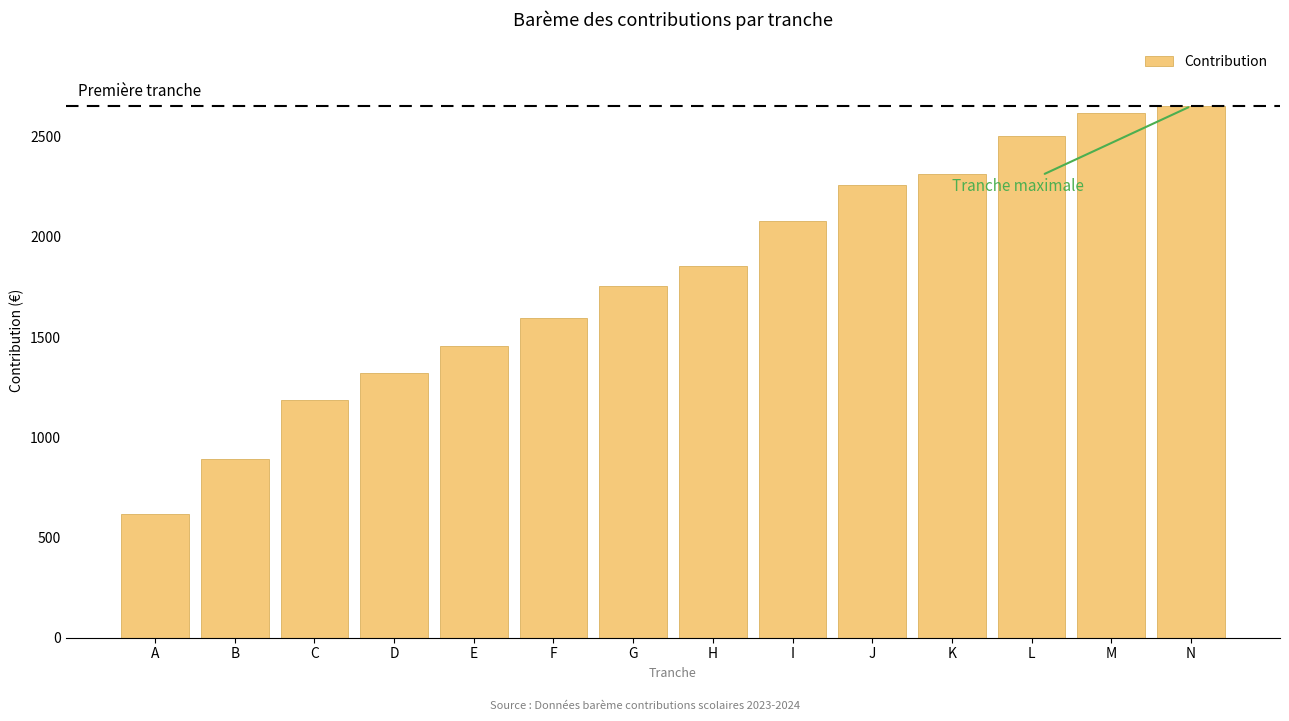

Reading left to right, extract all data points from this chart.

A=615	B=892	C=1185	D=1320	E=1454	F=1596	G=1756	H=1855	I=2077	J=2257	K=2315	L=2503	M=2617	N=2652